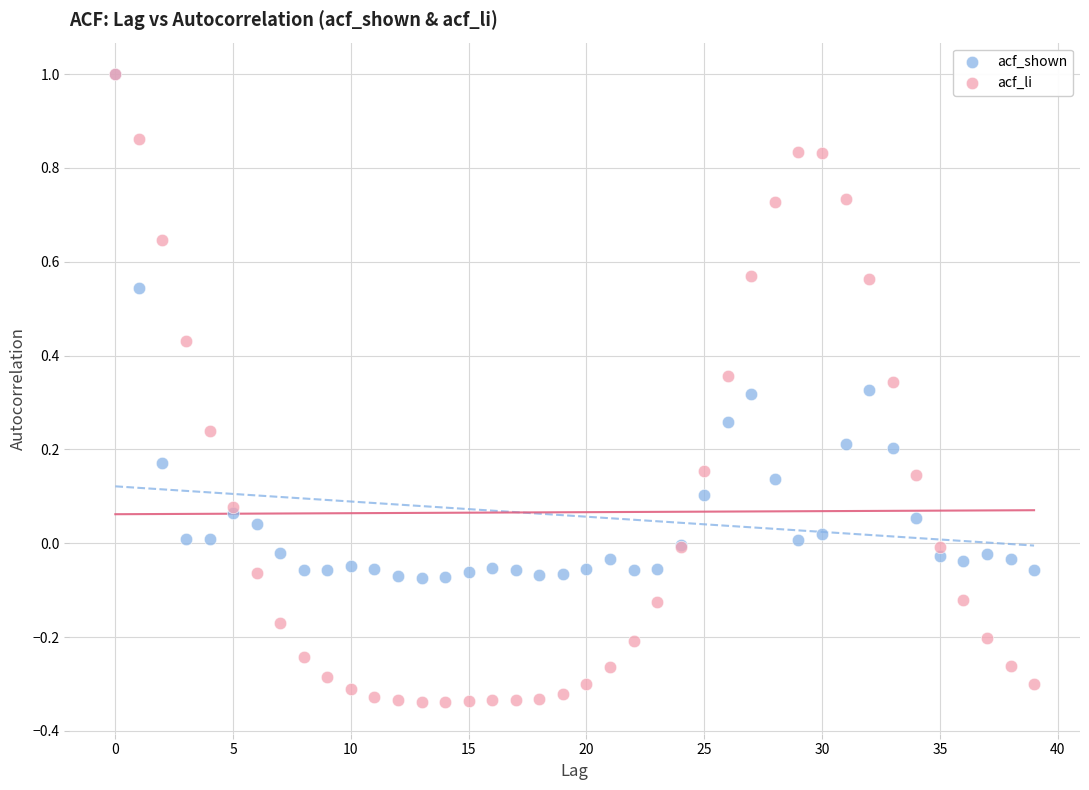

Which series has the largest Y range (max minus min)?

acf_li